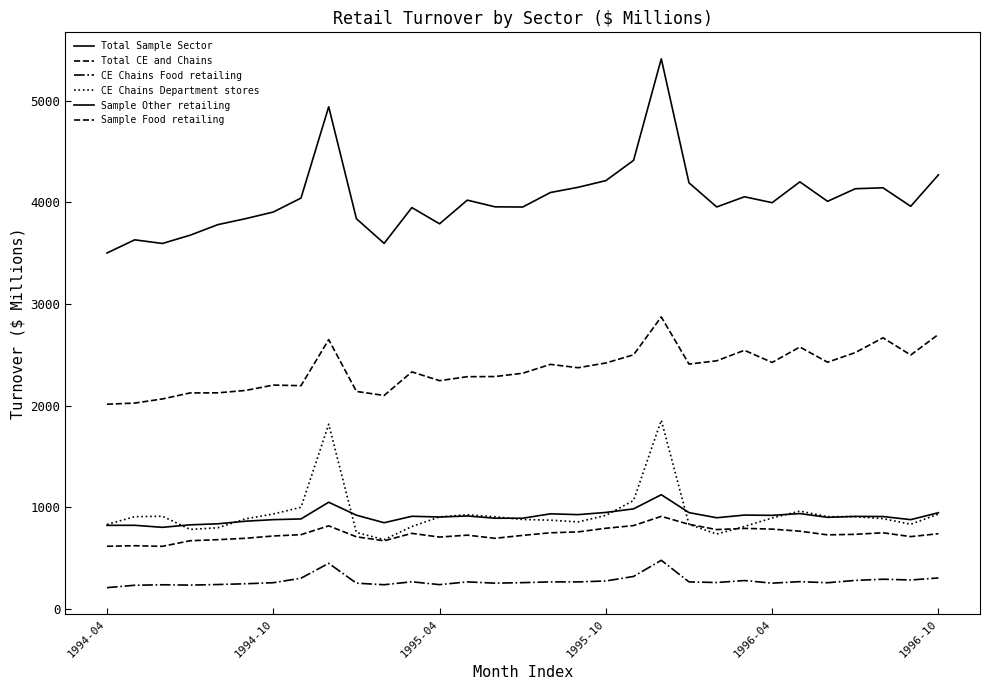

Does the chart have visible grid lines?

No